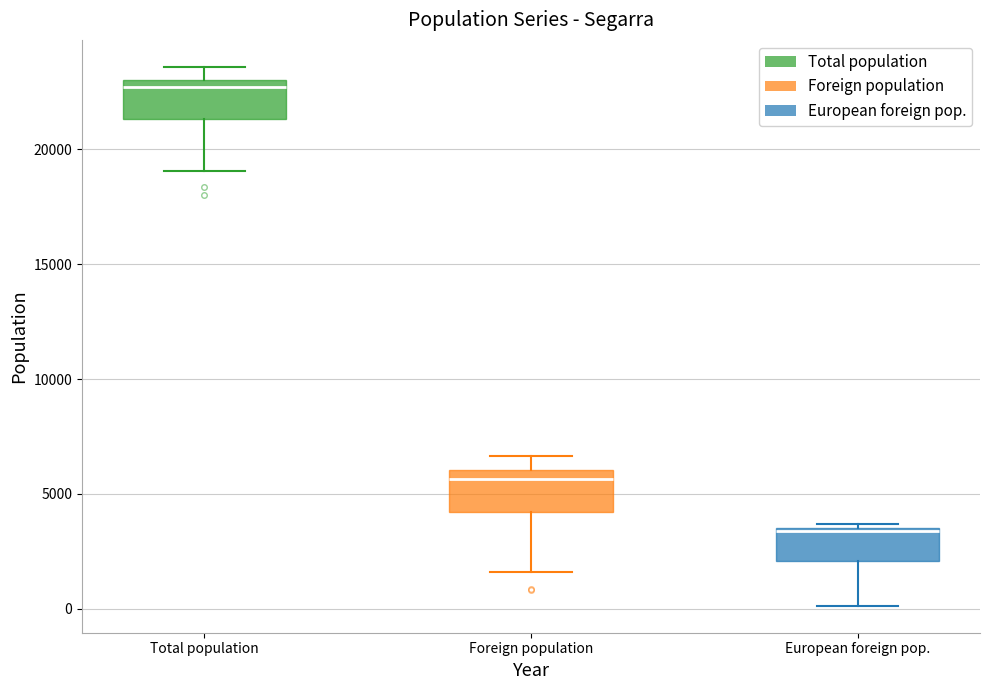

Which box has the lowest median line?

European foreign pop.